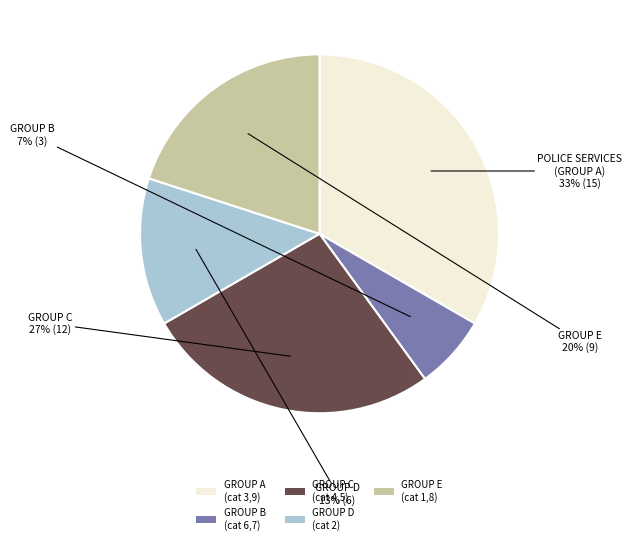

True or false: GROUP A (cat 3,9) accounts for 26% of the total.

False